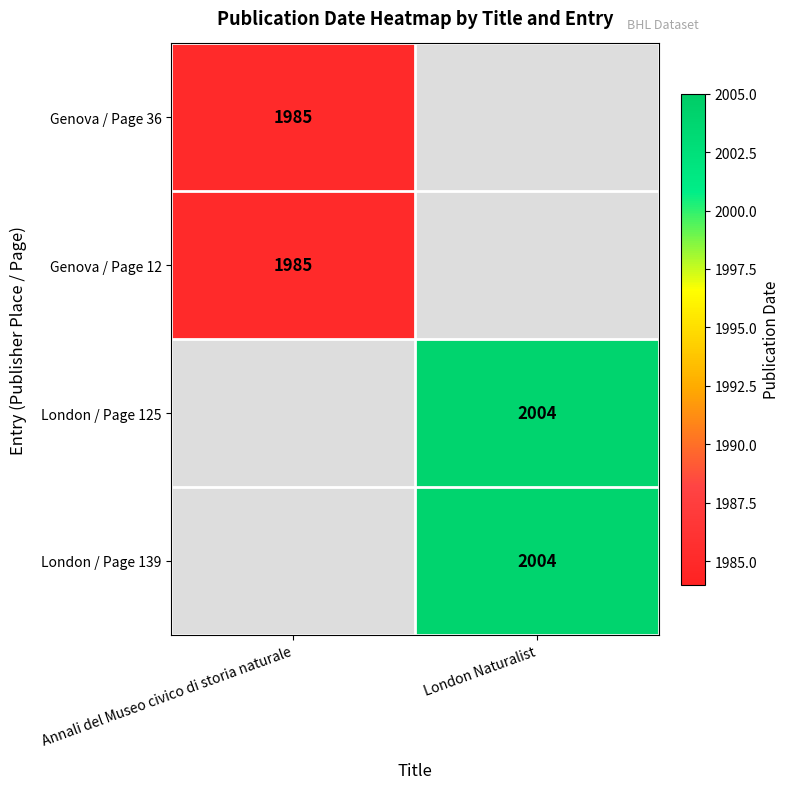

What is the minimum value shown in the chart?

1985.0